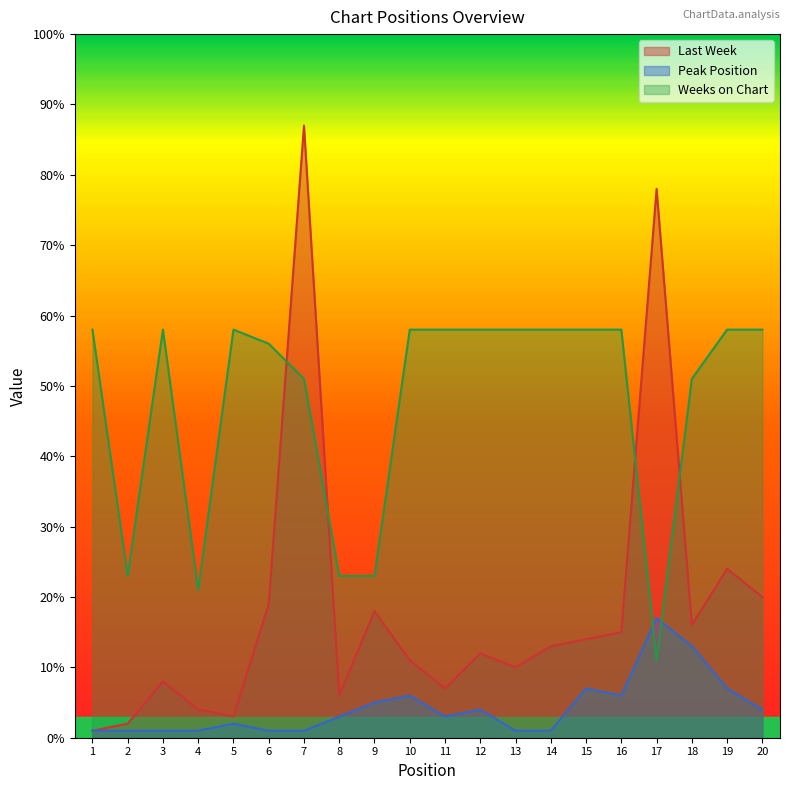

Where is the first local minimum for Last Week?

5